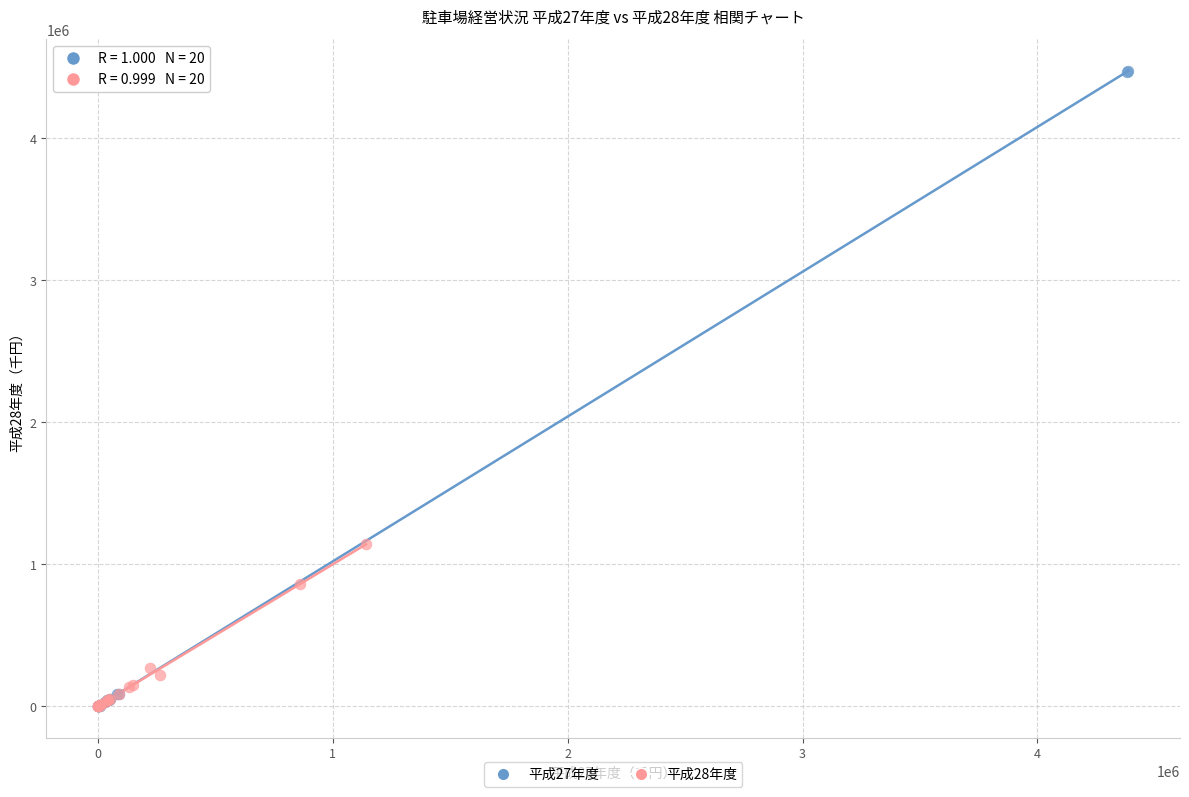

Which series has the widest spread of Y values?

平成27年度